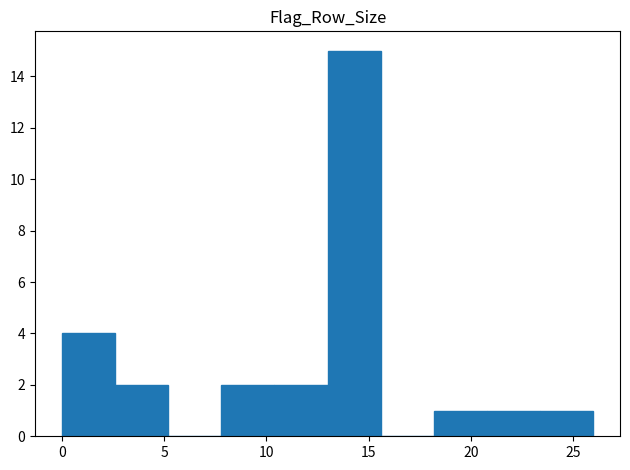

Reading left to right, transcribe this chart: for each bar, give the range it covers on the x-axis and its height. Neither the bar edges nor the heights are printed on the chart, so give them approximately, as read against the axes.

0.0 to 2.6: 4
2.6 to 5.2: 2
5.2 to 7.8: 0
7.8 to 10.4: 2
10.4 to 13.0: 2
13.0 to 15.6: 15
15.6 to 18.2: 0
18.2 to 20.8: 1
20.8 to 23.4: 1
23.4 to 26.0: 1